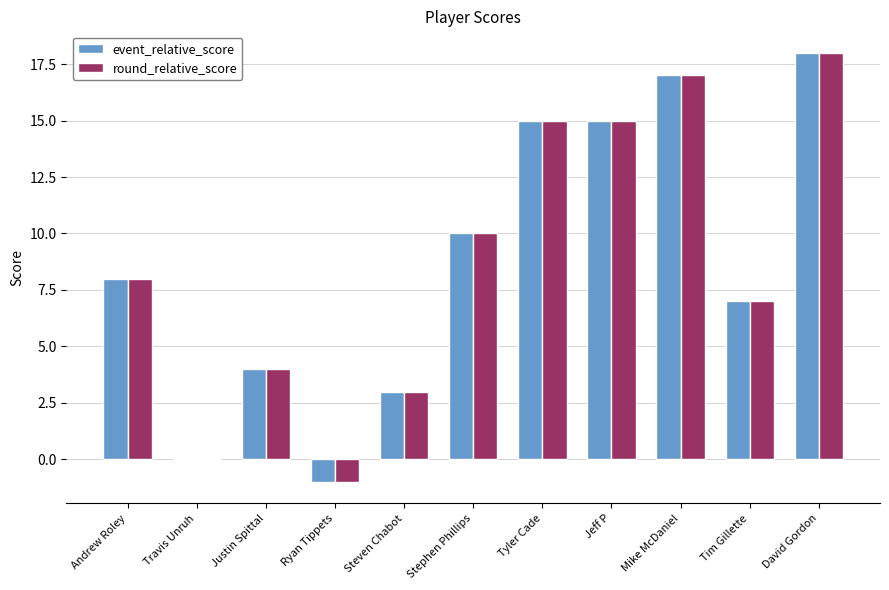

What is the greatest value displayed?

18